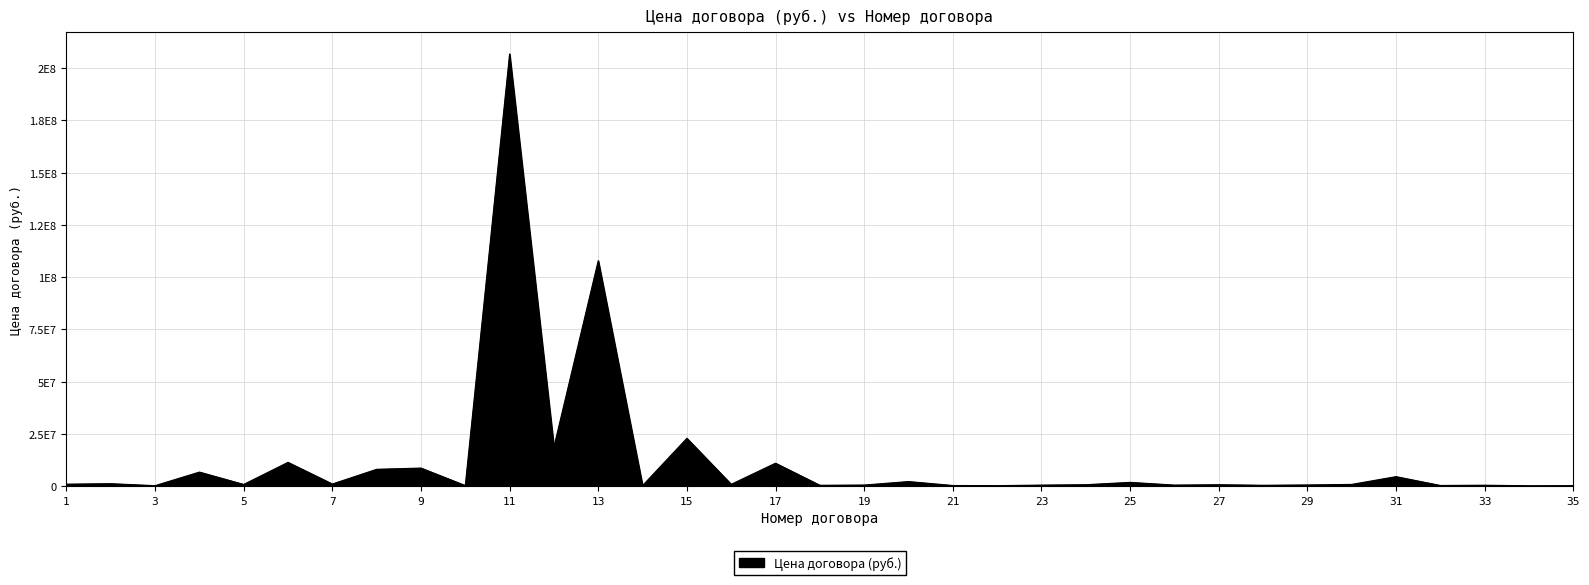

Which label corresponds to the smallest value in the chart?

34